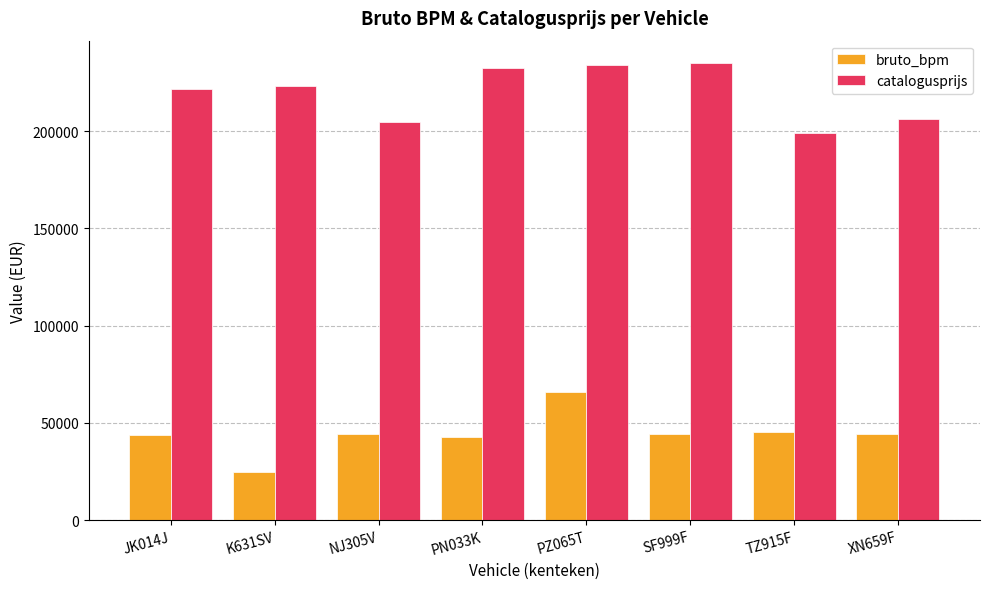

What is the maximum value shown in the chart?

234763